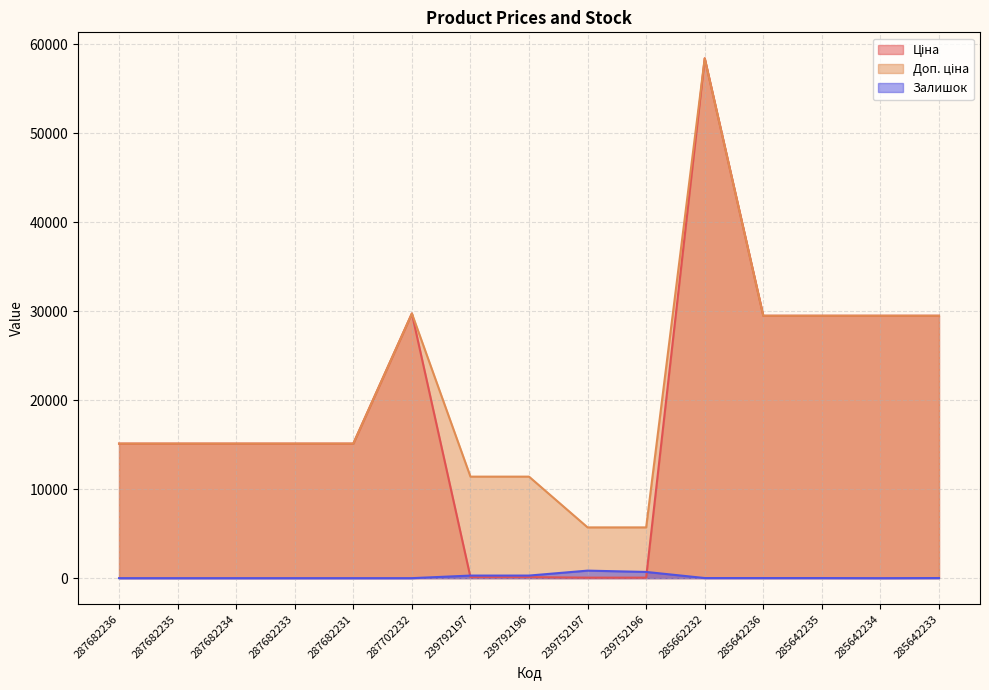

Reading right to left, transcribe all the data shown in this chart.

Ціна: 29491.5	29491.5	29491.5	29491.5	58426.5	57.0	57.0	114.1	114.1	29747.2	15120.0	15120.0	15120.0	15120.0	15120.0
Доп. ціна: 29491.5	29491.5	29491.5	29491.5	58426.5	5705.0	5705.0	11410.0	11410.0	29747.2	15120.0	15120.0	15120.0	15120.0	15120.0
Залишок: 13.0	0.0	11.0	11.0	12.0	698.0	845.0	290.0	289.0	0.0	0.0	0.0	0.0	0.0	0.0